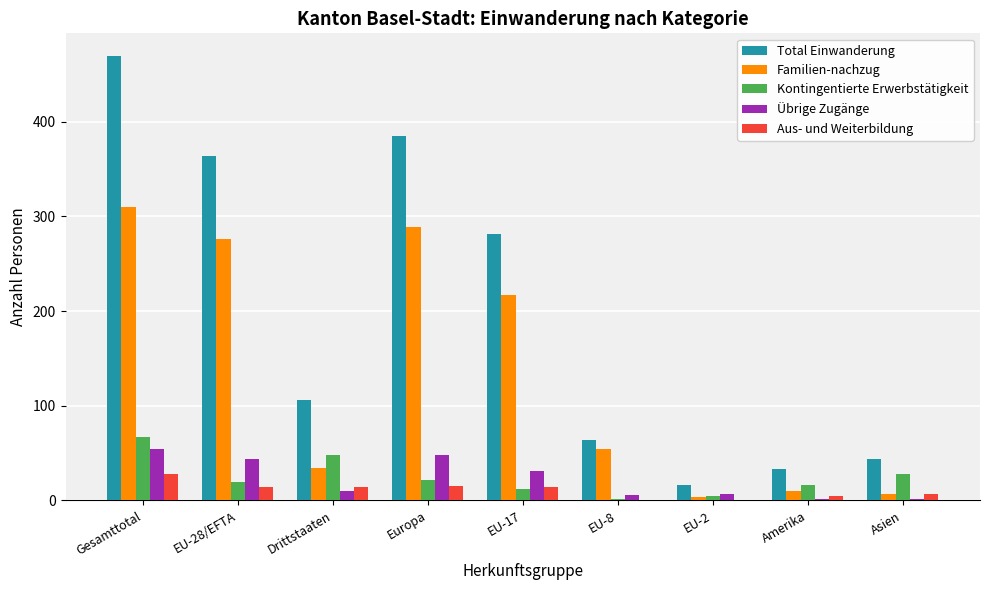

What is the highest value of the Familien-nachzug series?

310